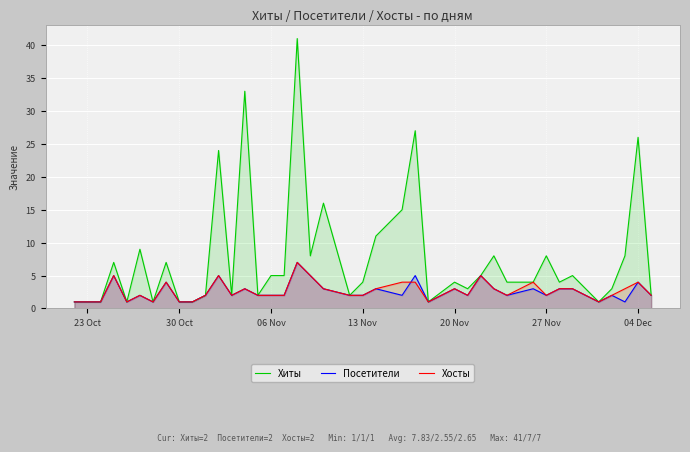

How many data points does each series have?

40